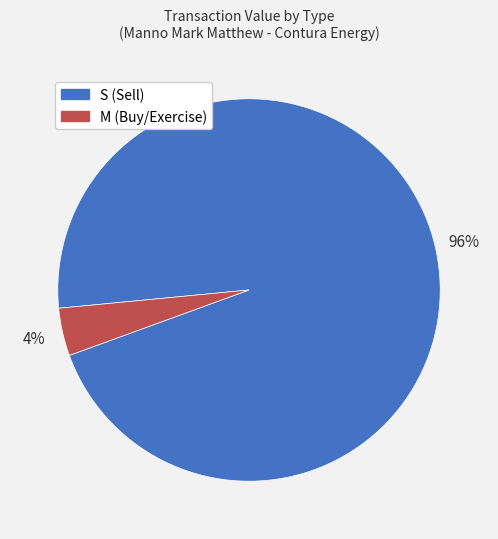

How many segments does this pie chart have?

2